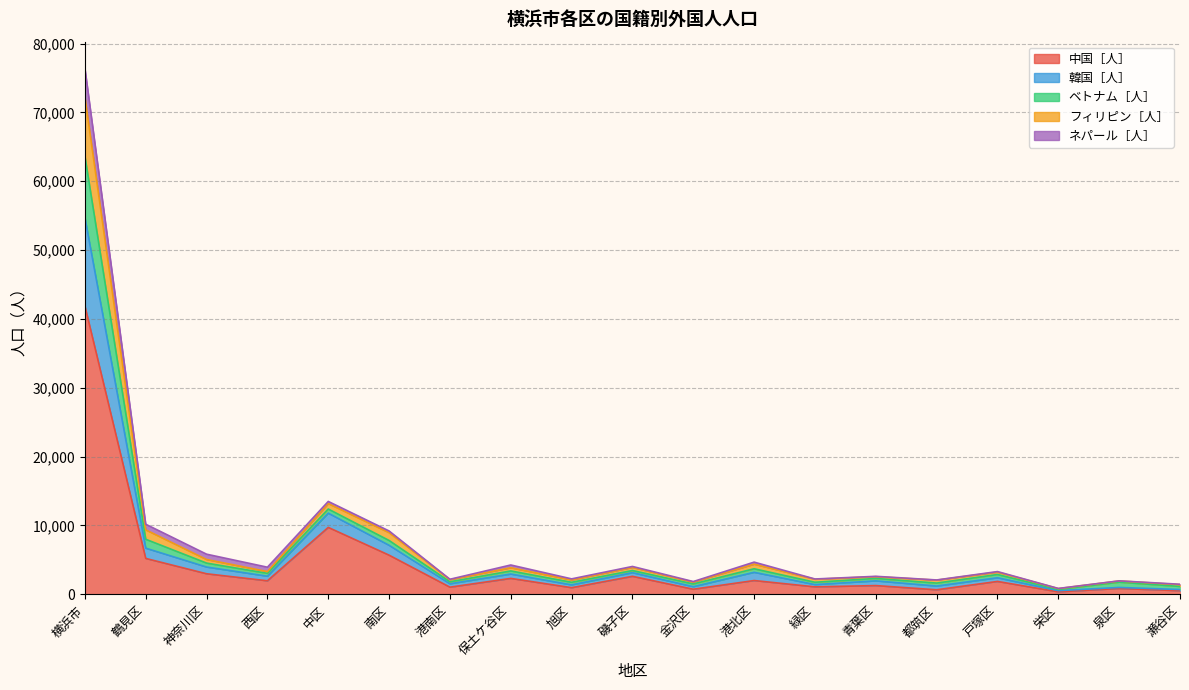

List the labels in order of 中国［人］ value, smallest first.

栄区, 瀬谷区, 都筑区, 金沢区, 泉区, 旭区, 港南区, 緑区, 青葉区, 戸塚区, 西区, 港北区, 保土ケ谷区, 磯子区, 神奈川区, 鶴見区, 南区, 中区, 横浜市